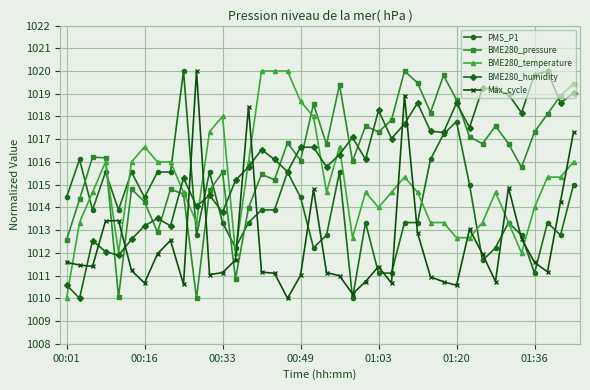

Which series ends up on top after the final intersection of BME280_temperature and Max_cycle?

Max_cycle